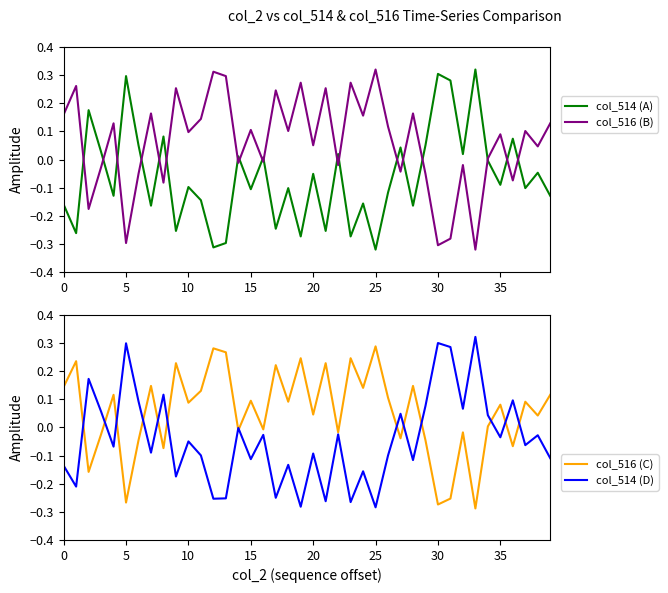

What is the smallest value displayed?

-0.3